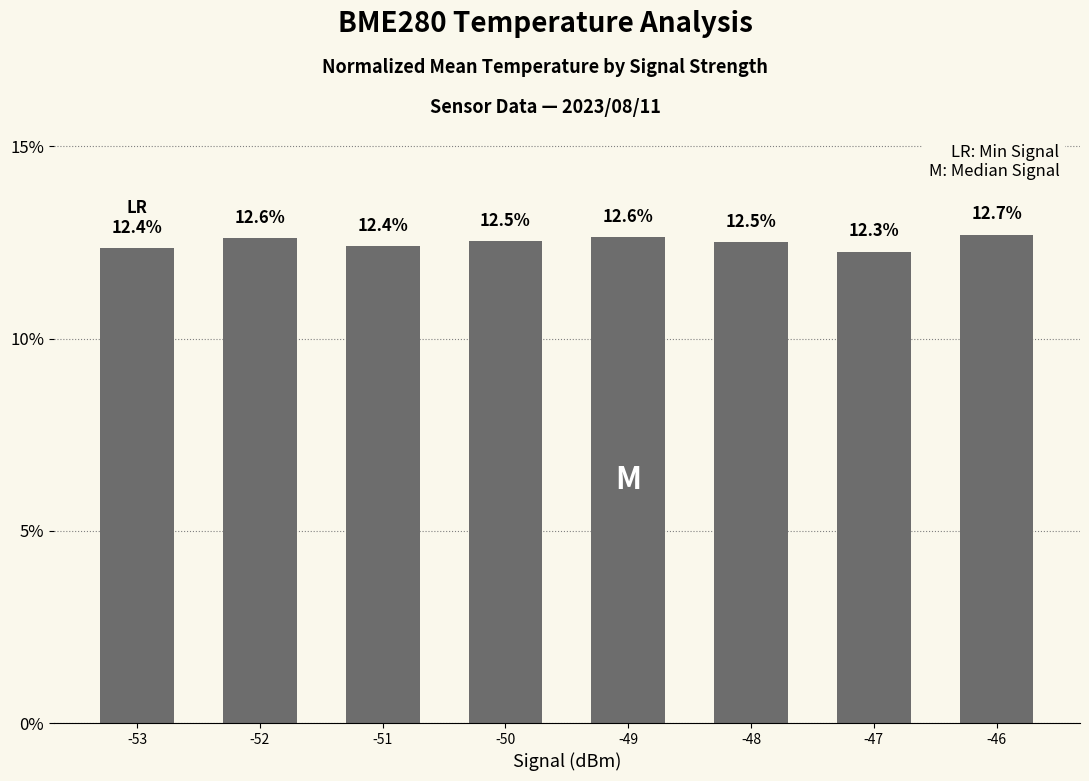

Approximately how many times larger is the value at -46 compared to -49?

1.0